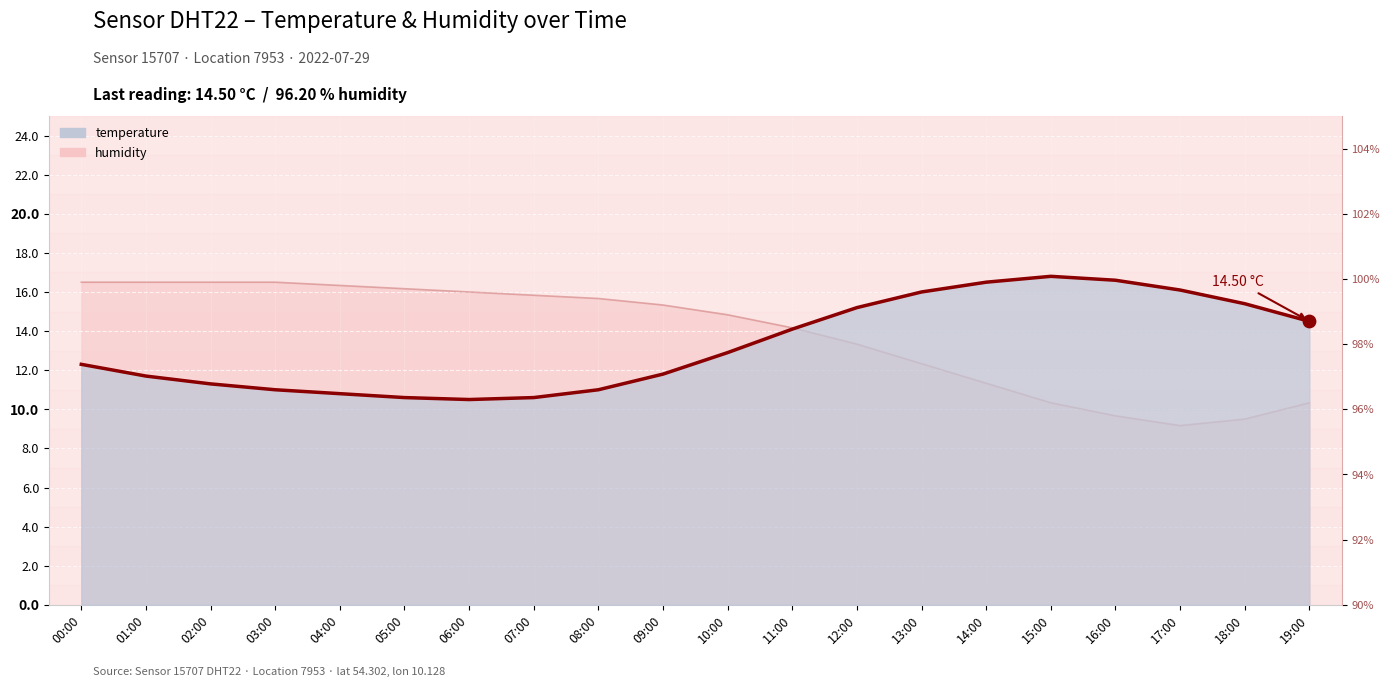

At how many categories does at least one series exceed 10?

20